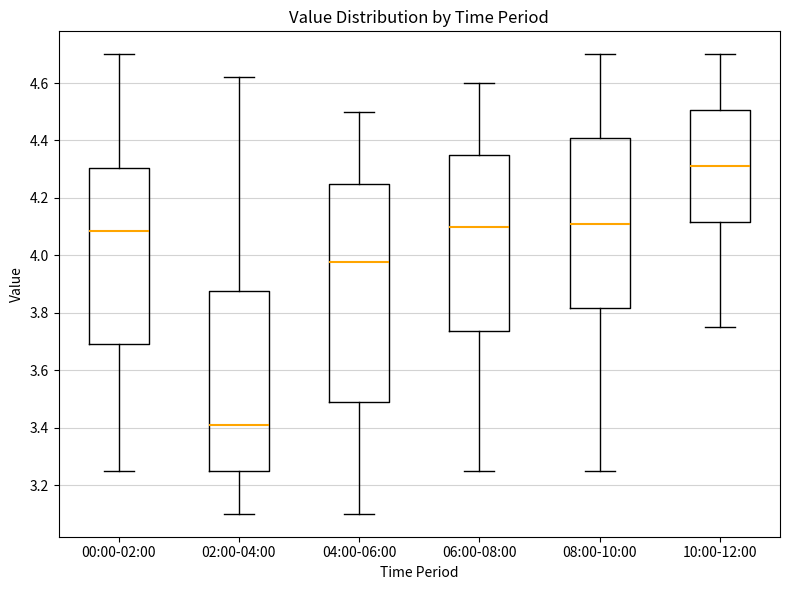

Which box is the tallest, from its lower edge to its upper edge?

04:00-06:00